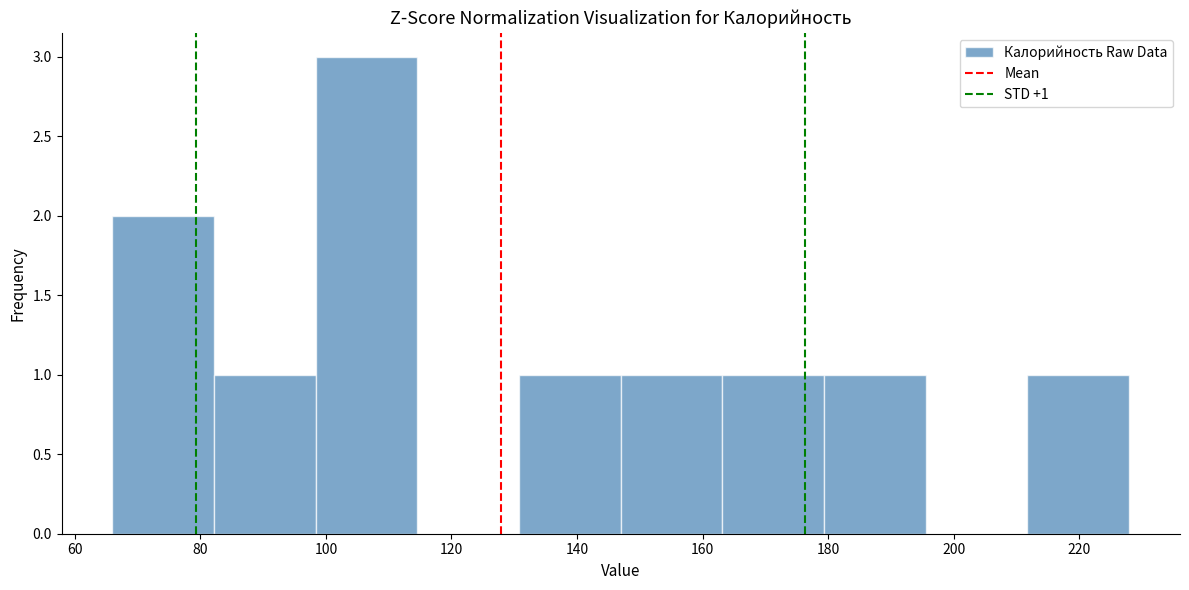

Over which range of the x-axis is the bar tallest?

98 to 114